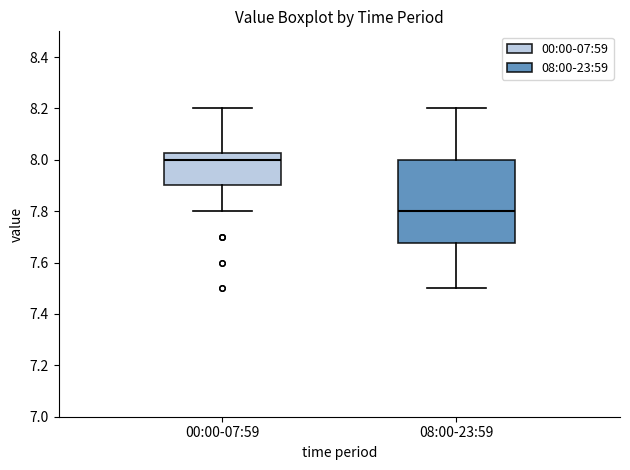

Which box's median line is the lowest?

08:00-23:59